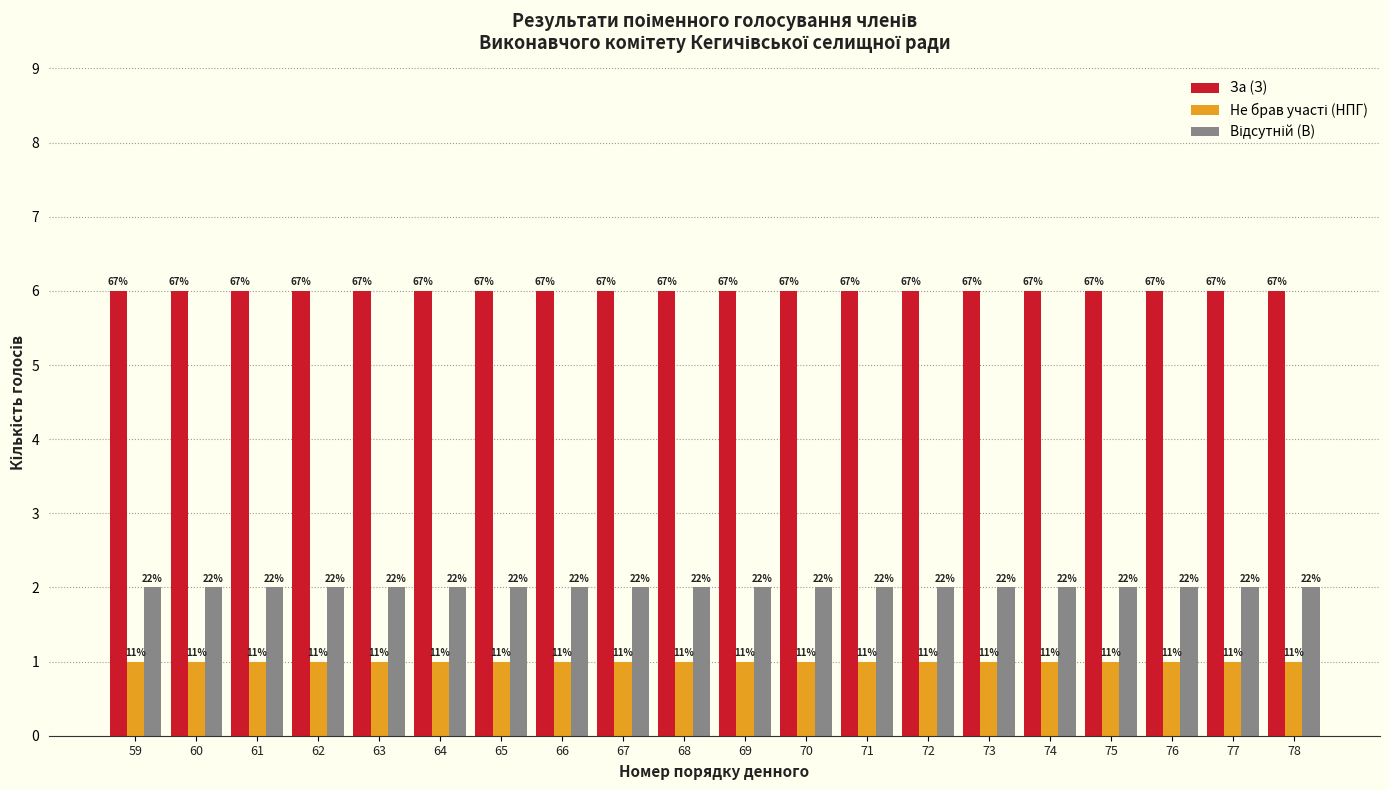

Rank the series by their maximum value, from highest to lowest.

За (З), Відсутній (В), Не брав участі (НПГ)